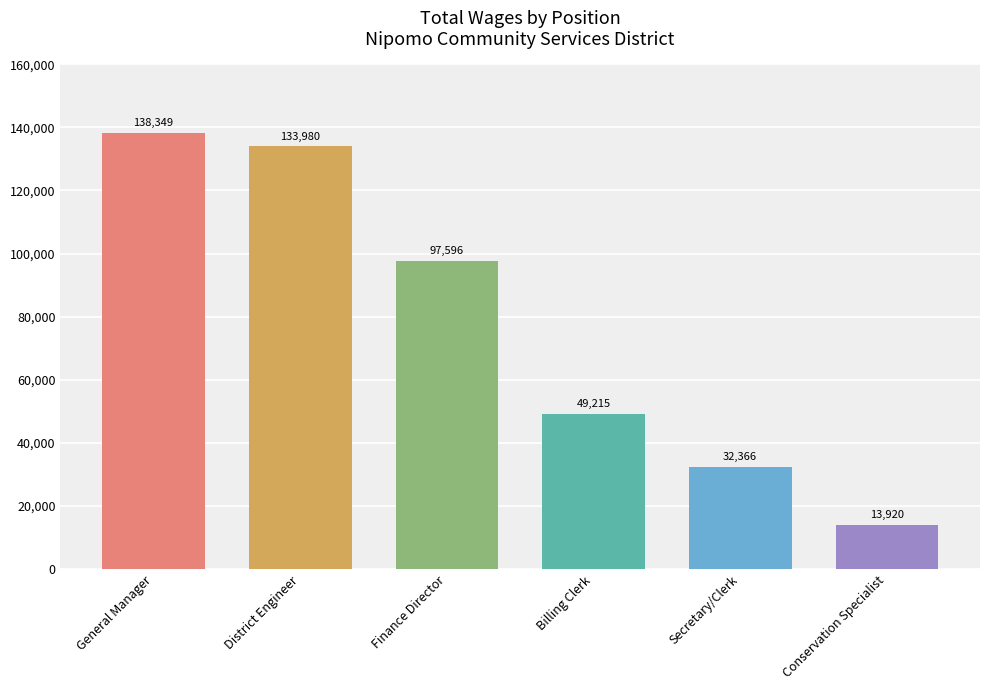

Reading right to left, what are all the values shown in this chart?

Conservation Specialist=13920	Secretary/Clerk=32366	Billing Clerk=49215	Finance Director=97596	District Engineer=133980	General Manager=138349